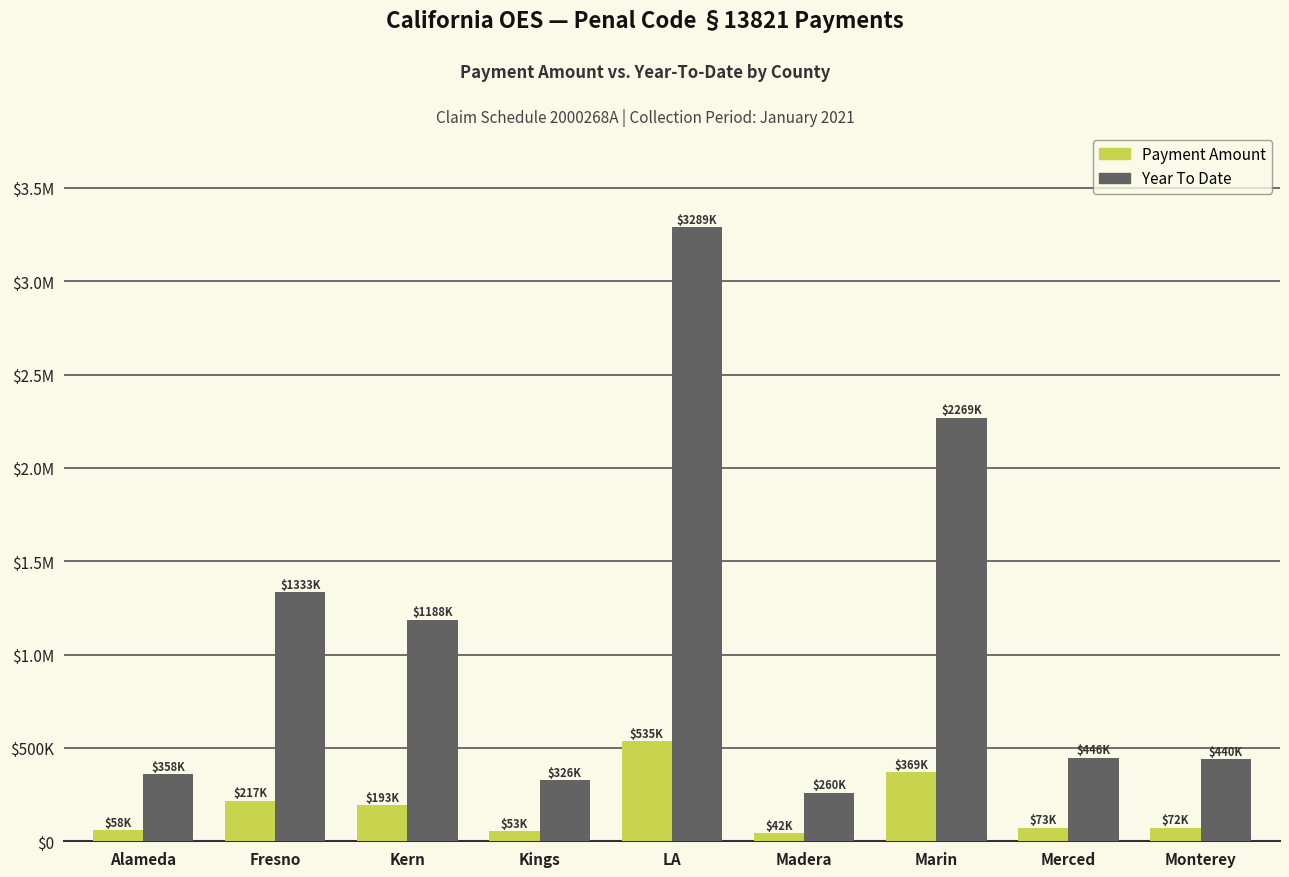

List the labels in order of Payment Amount value, largest first.

LA, Marin, Fresno, Kern, Merced, Monterey, Alameda, Kings, Madera